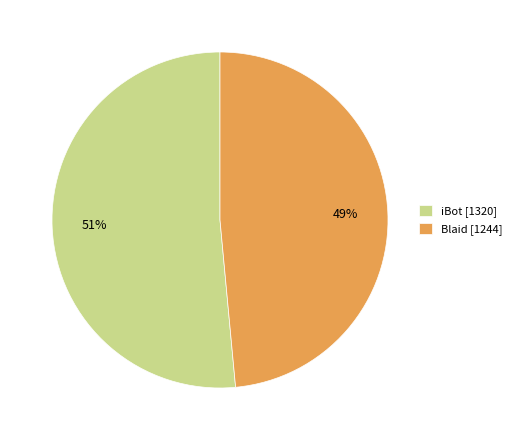

Which category has the smallest portion of the pie?

Blaid